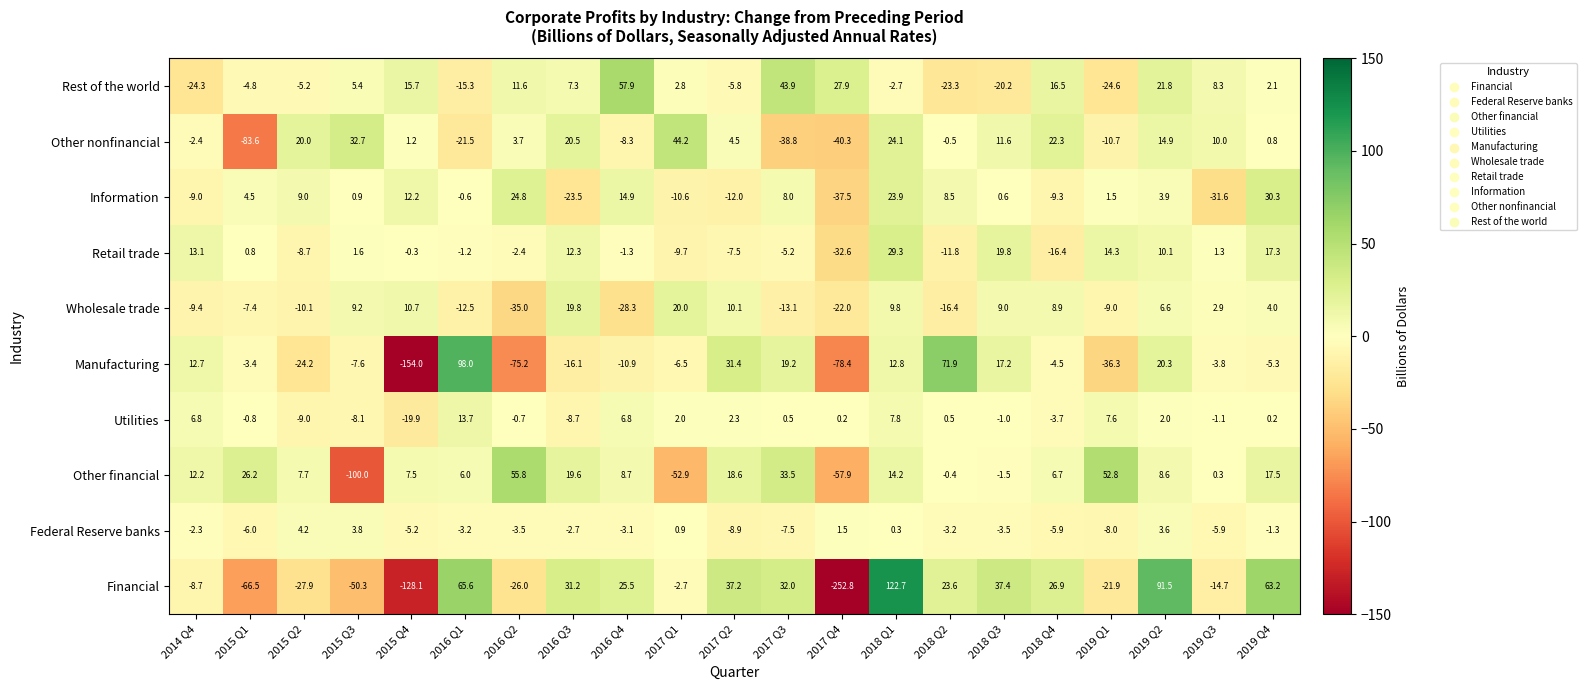

What is the greatest value displayed?

122.7